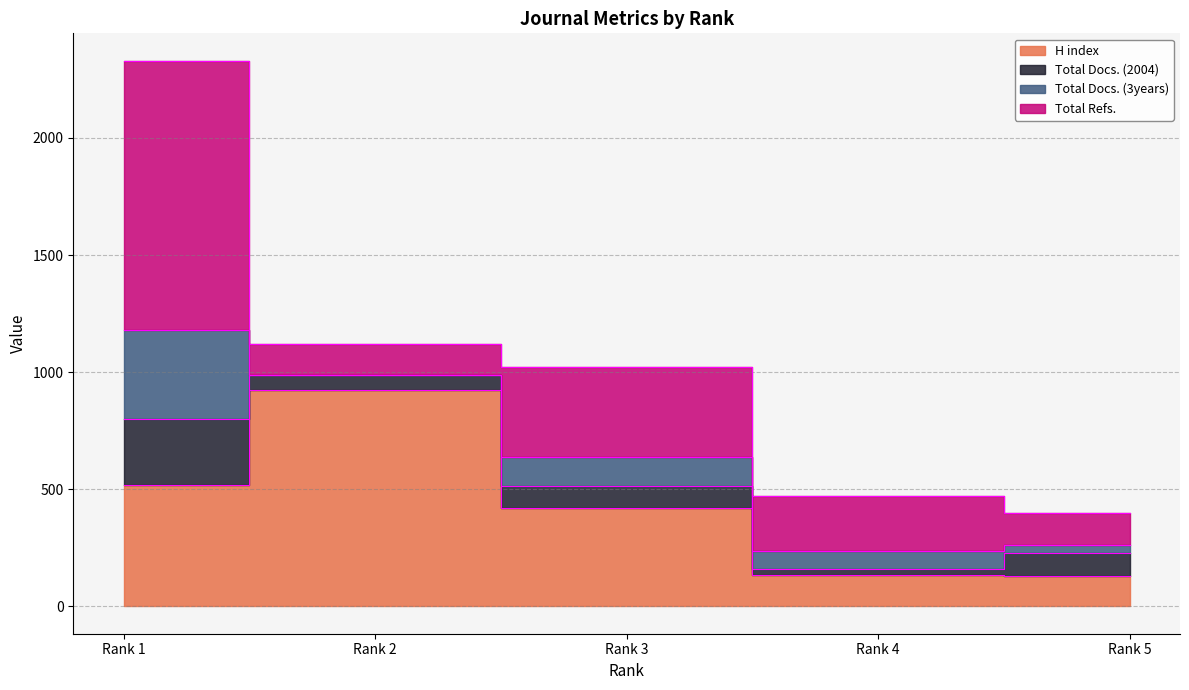

Does the chart display data point markers on the line(s)?

No